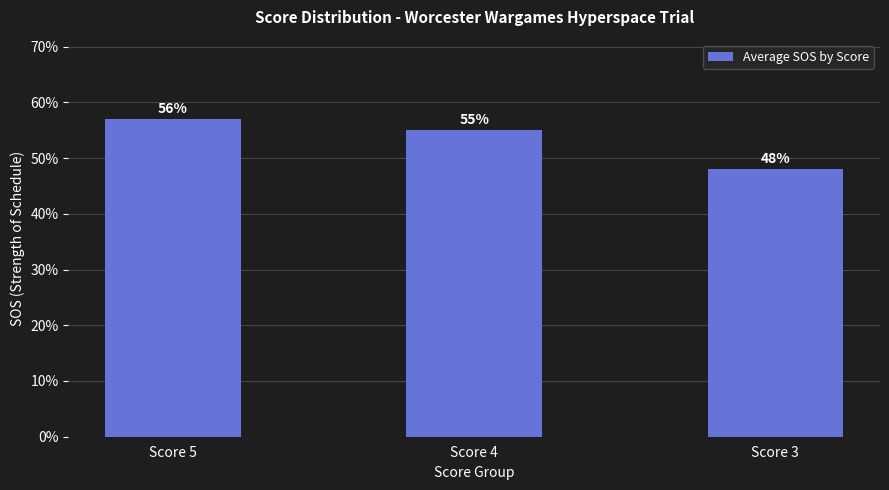

Which has a higher value, Score 3 or Score 5?

Score 5